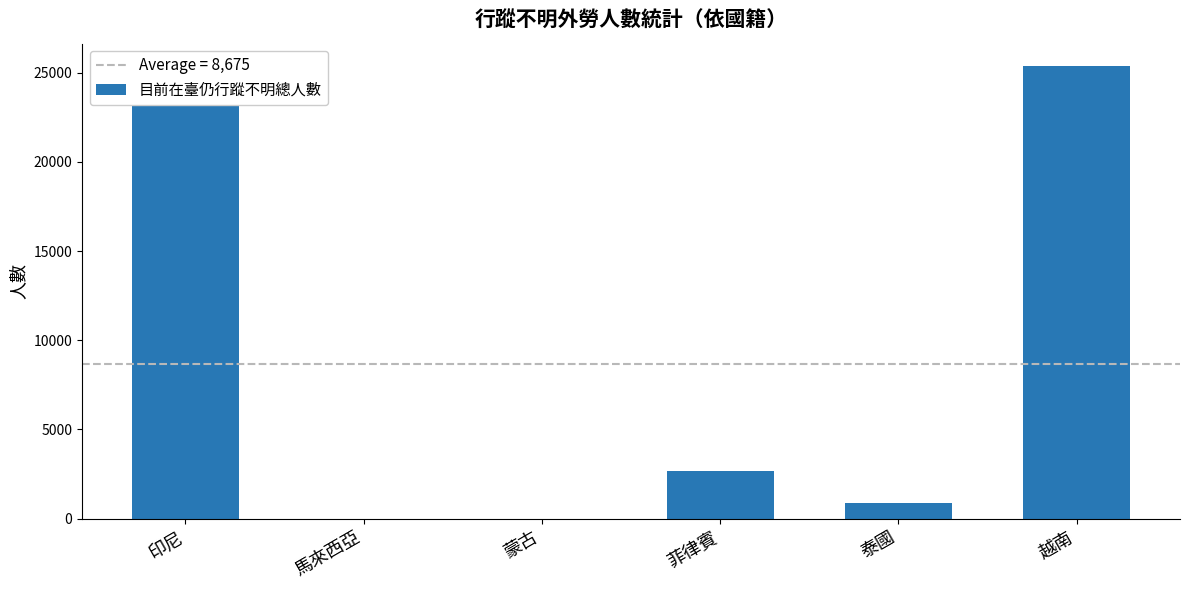

The chart shows a value of 23161 at 印尼. True or false?

True